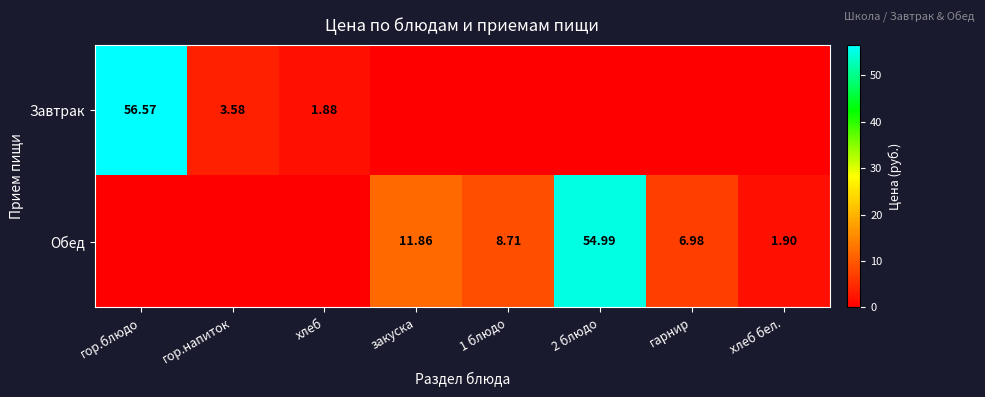

Is the value of Завтрак at 2 блюдо greater than the value of Обед at хлеб?

No